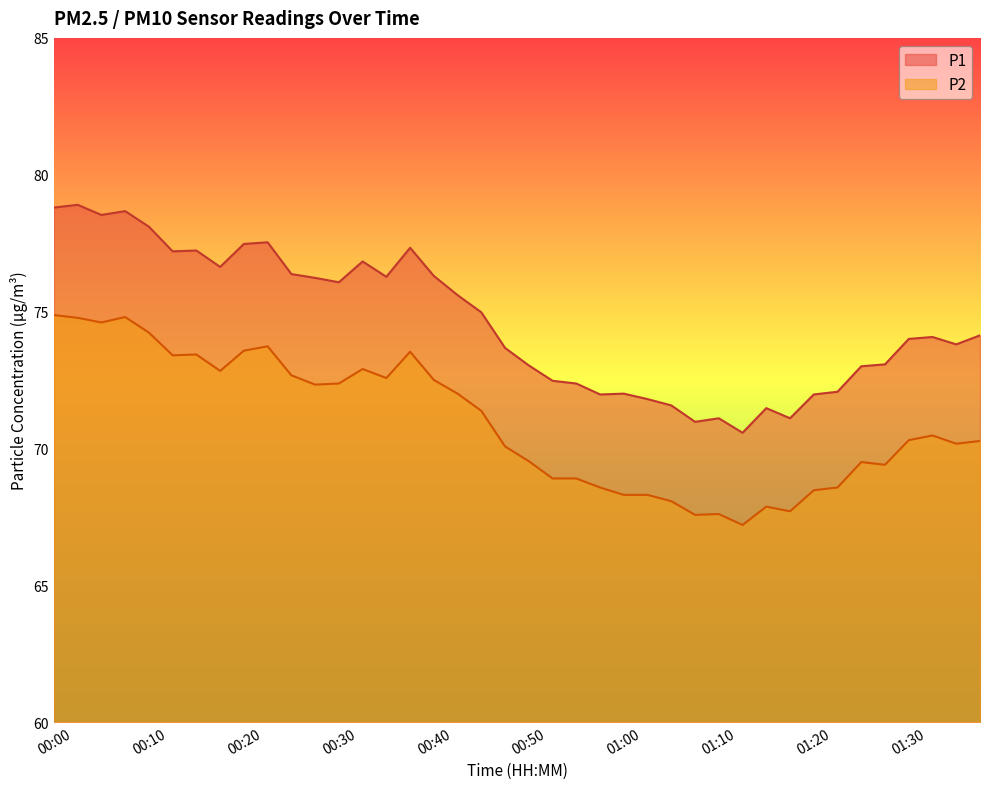

What is the label of the 13th point from the right?

01:07